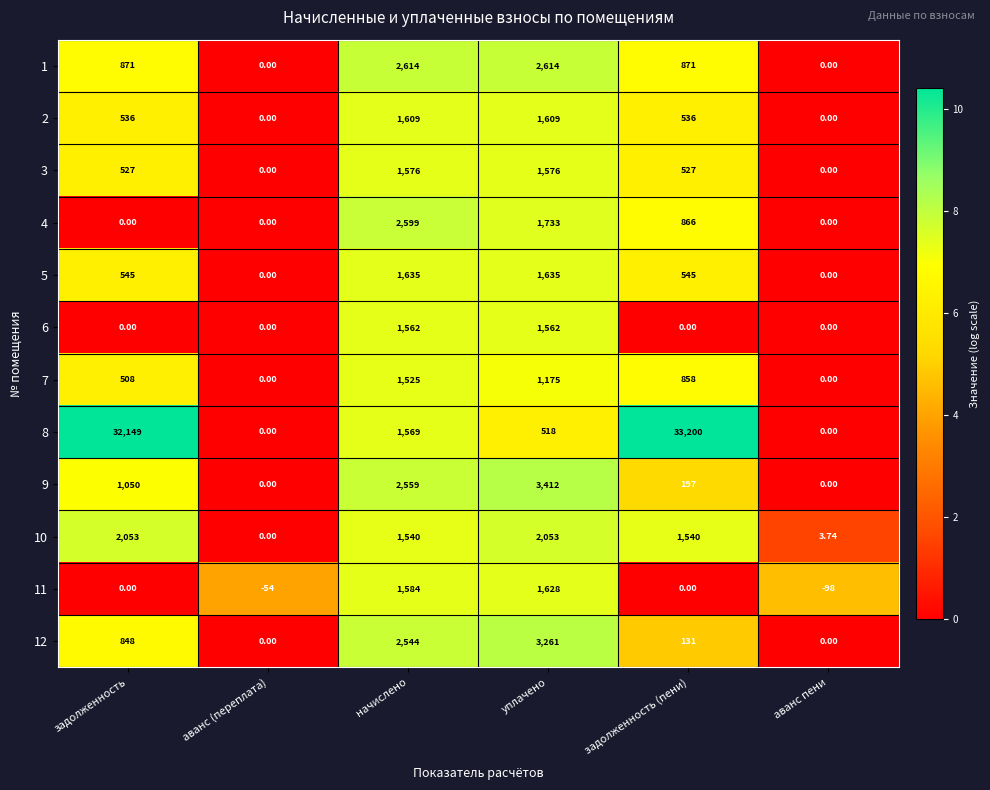

How many categories are shown in the chart?

6